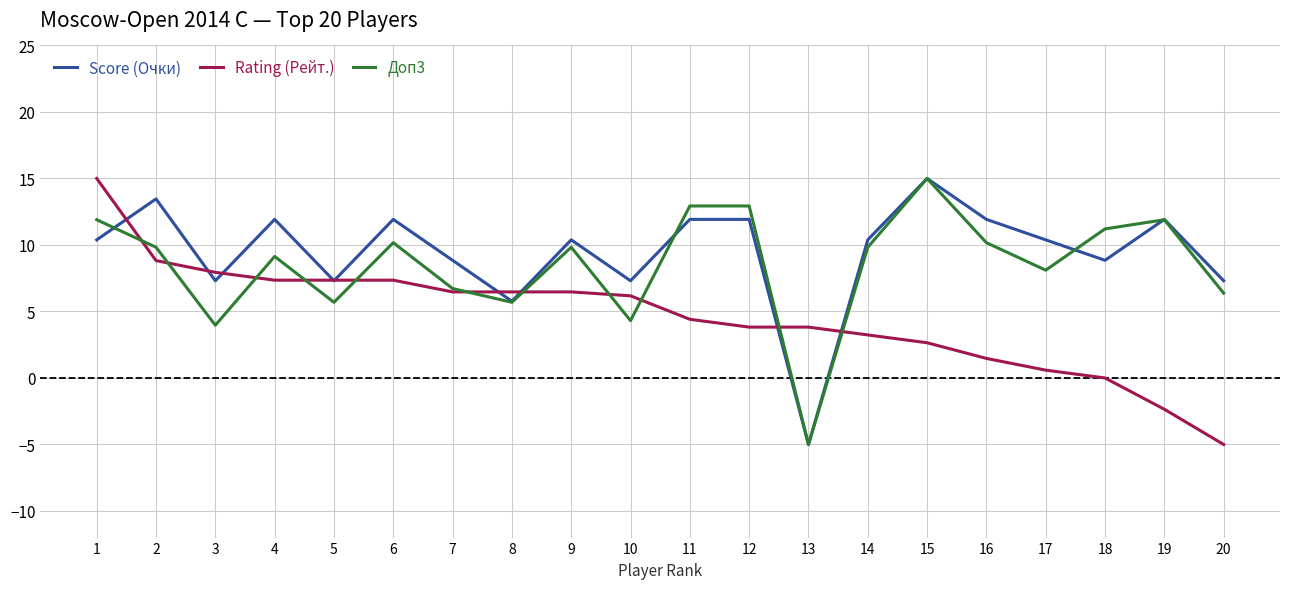

What is the sum of the Rating (Рейт.) values at 18 and 13?

3.8